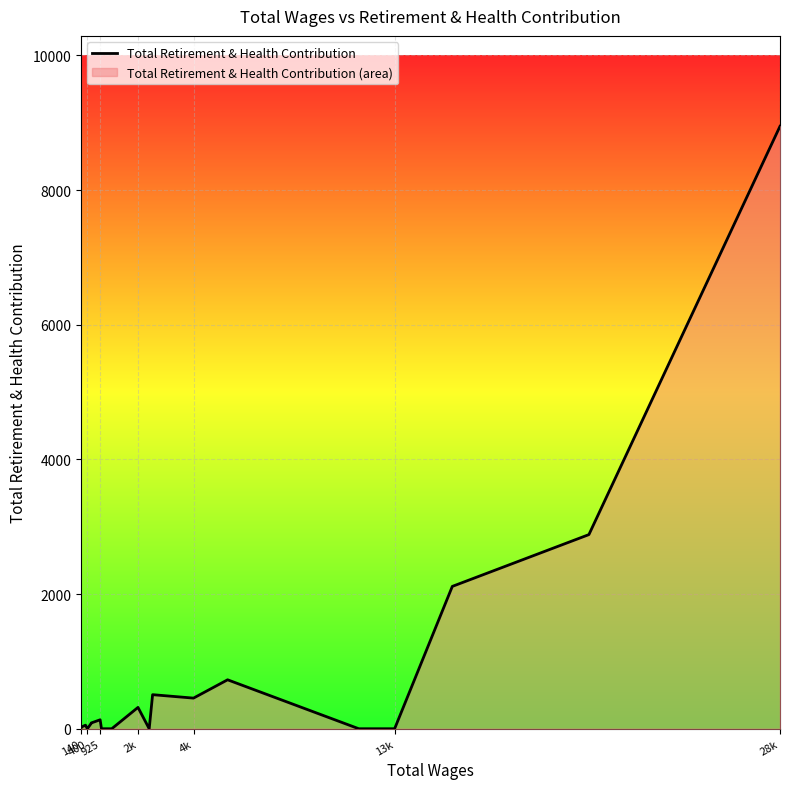

Count the number of values greater than 81.

9